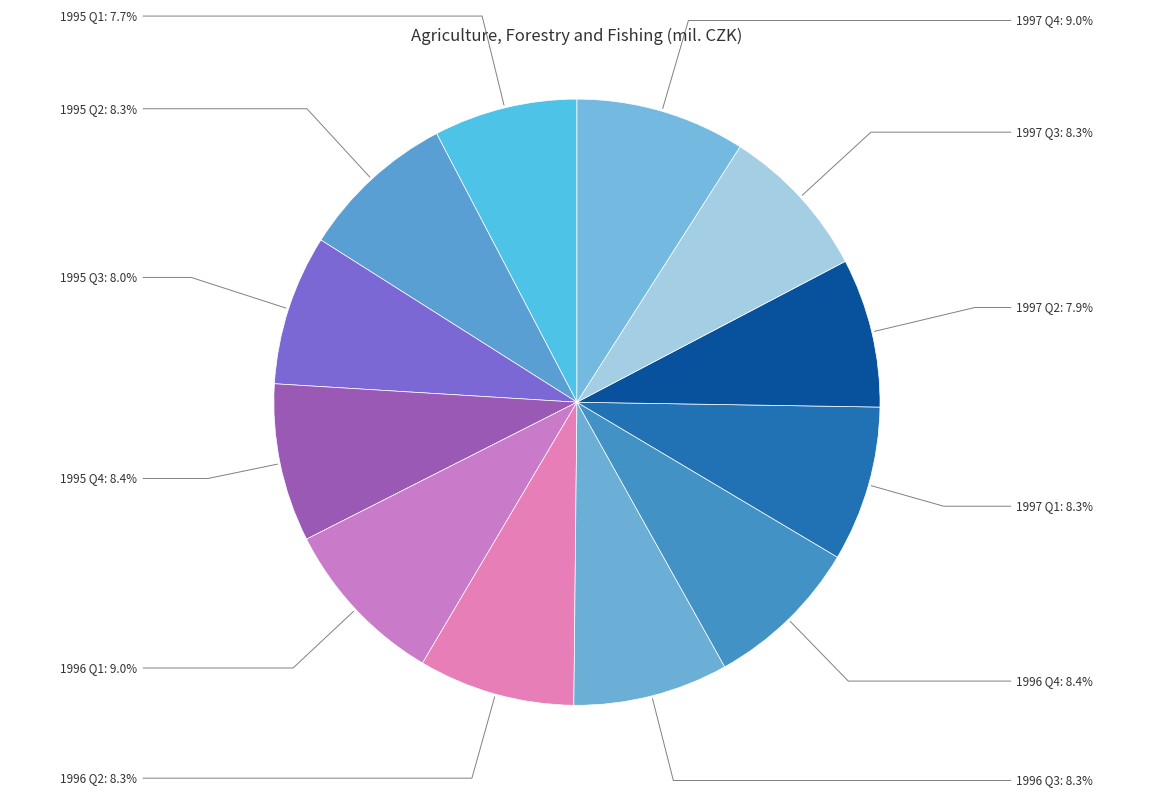

How many slices are in this pie chart?

12